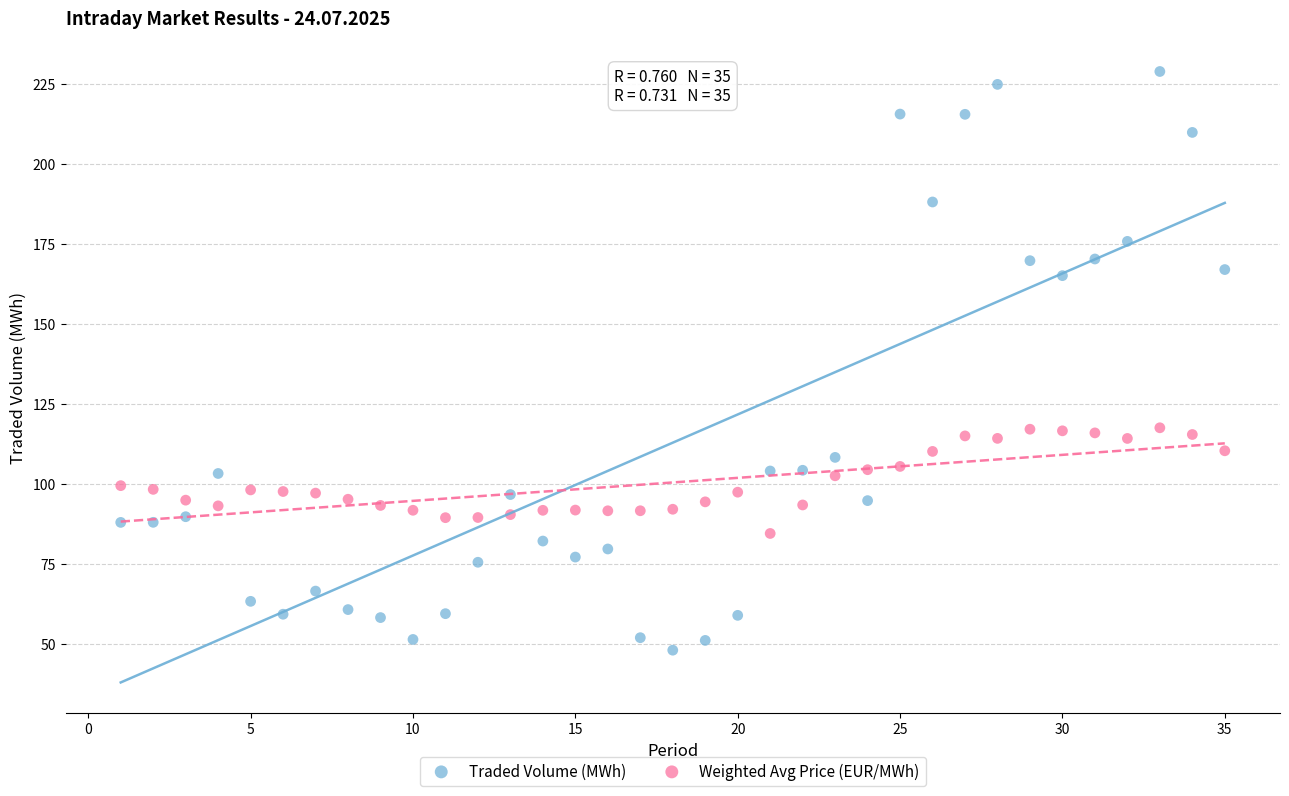

Which series contains the highest Y value?

Traded Volume (MWh)